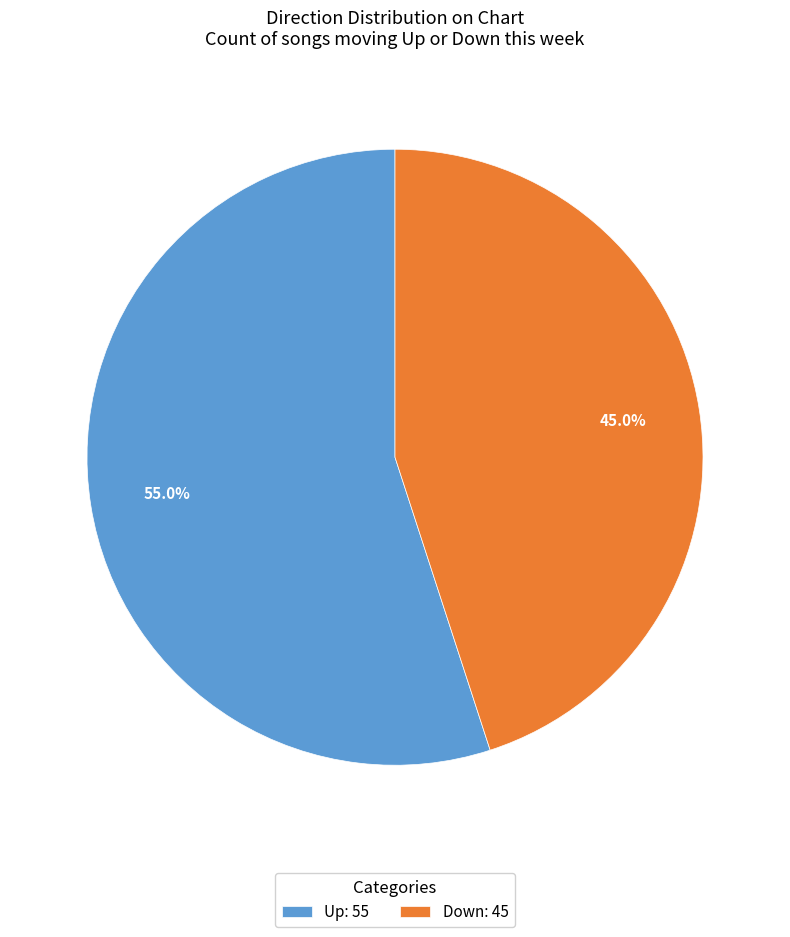

What is the ratio of the value at Down: 45 to the value at Up: 55?

0.8